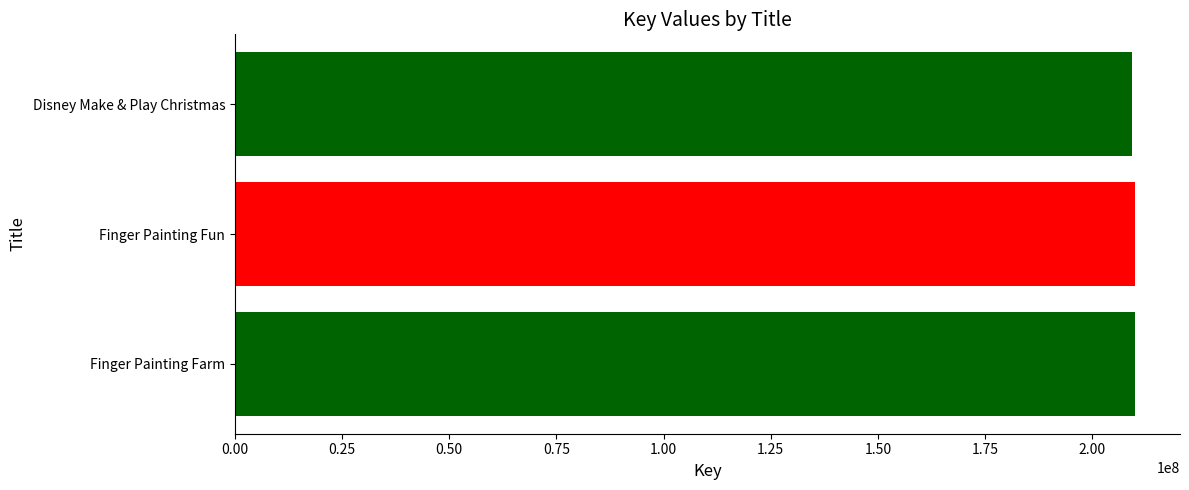

What is the minimum value shown in the chart?

209299744